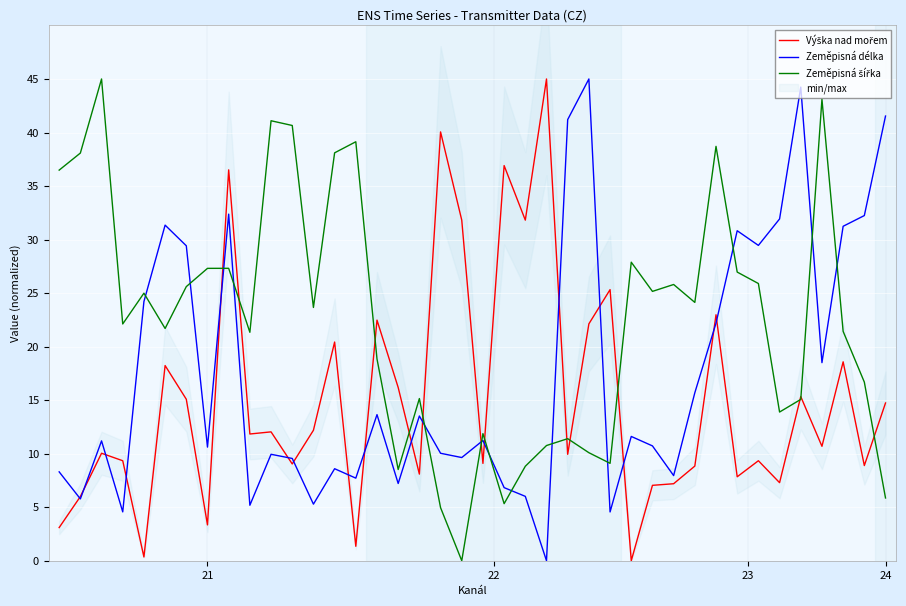

How many data points does each series have?

40